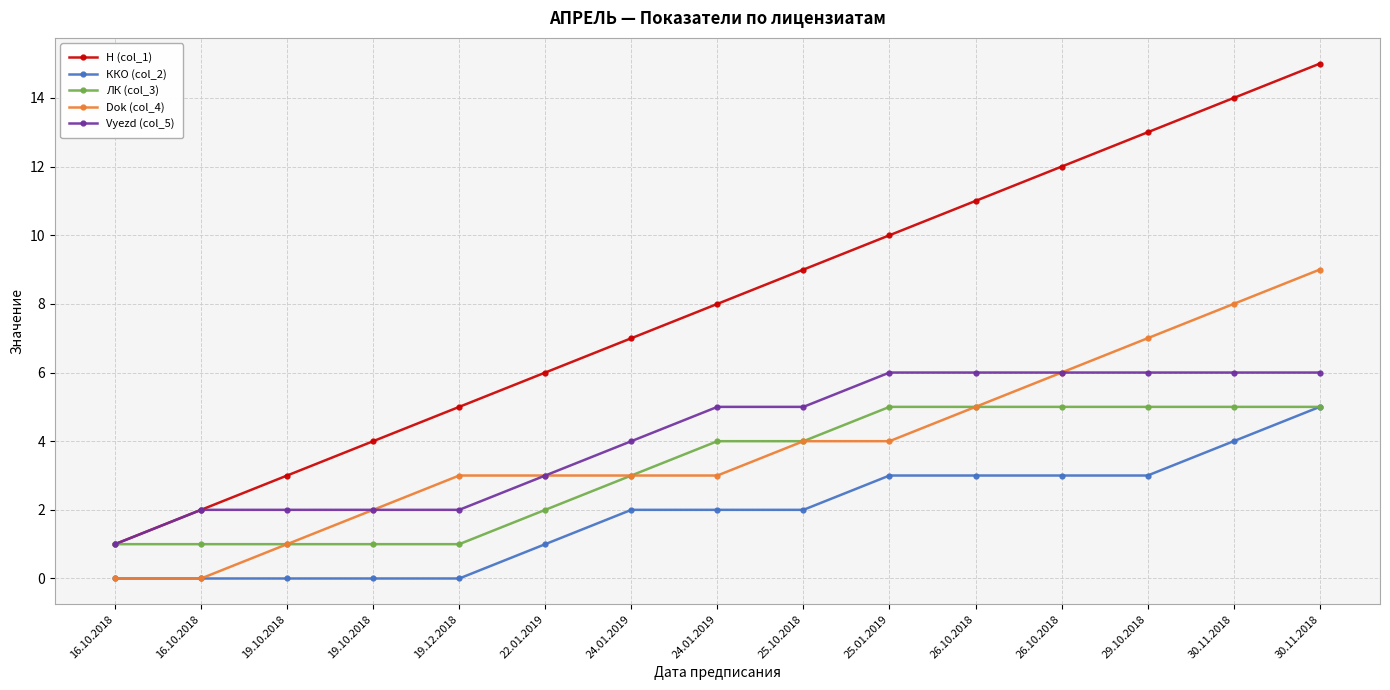

Which series has the largest range (max minus min)?

Н (col_1)